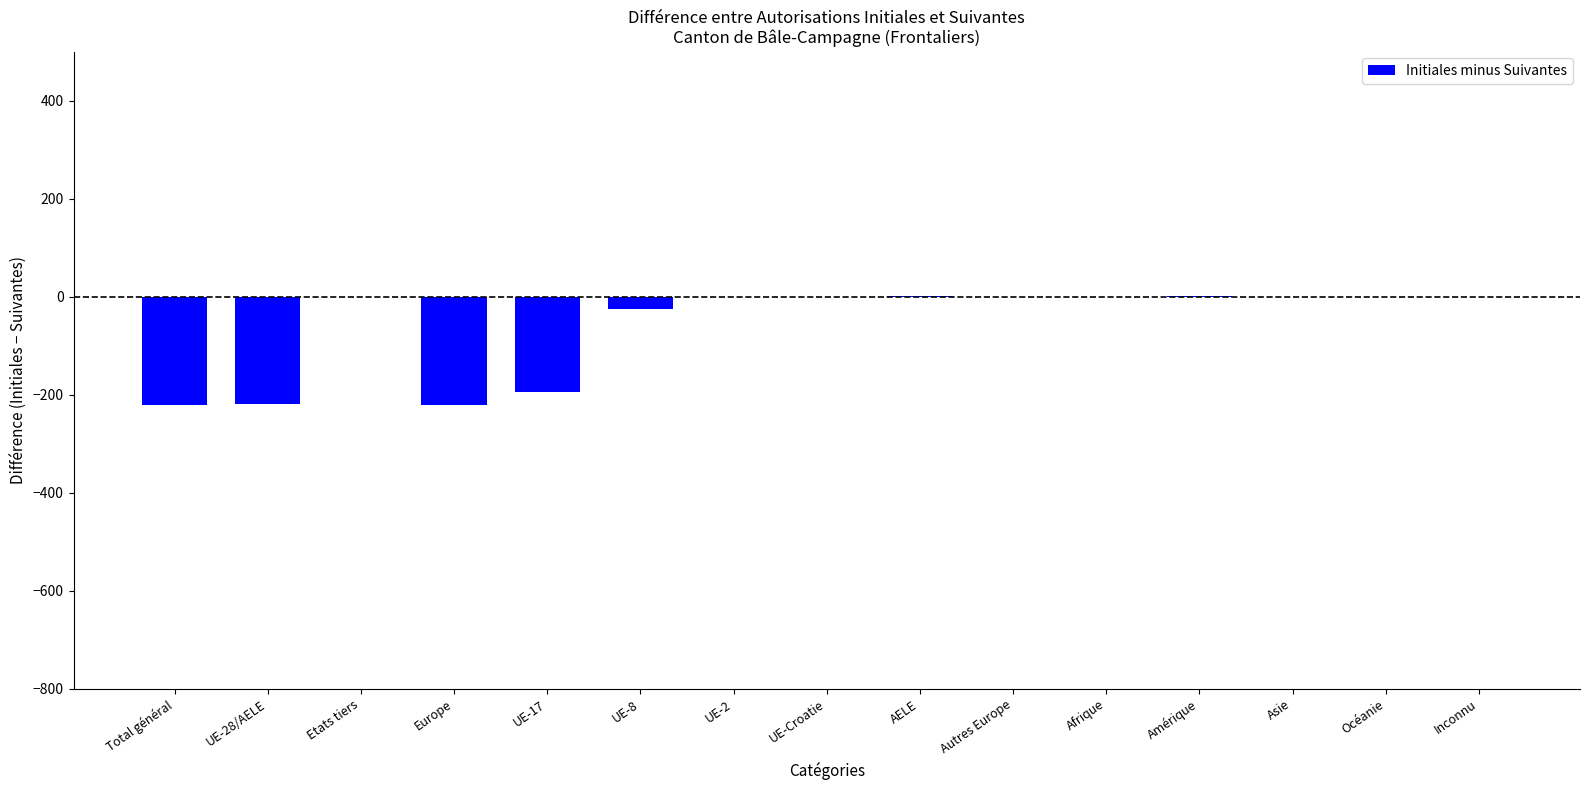

The chart shows a value of -148 at Asie. True or false?

False